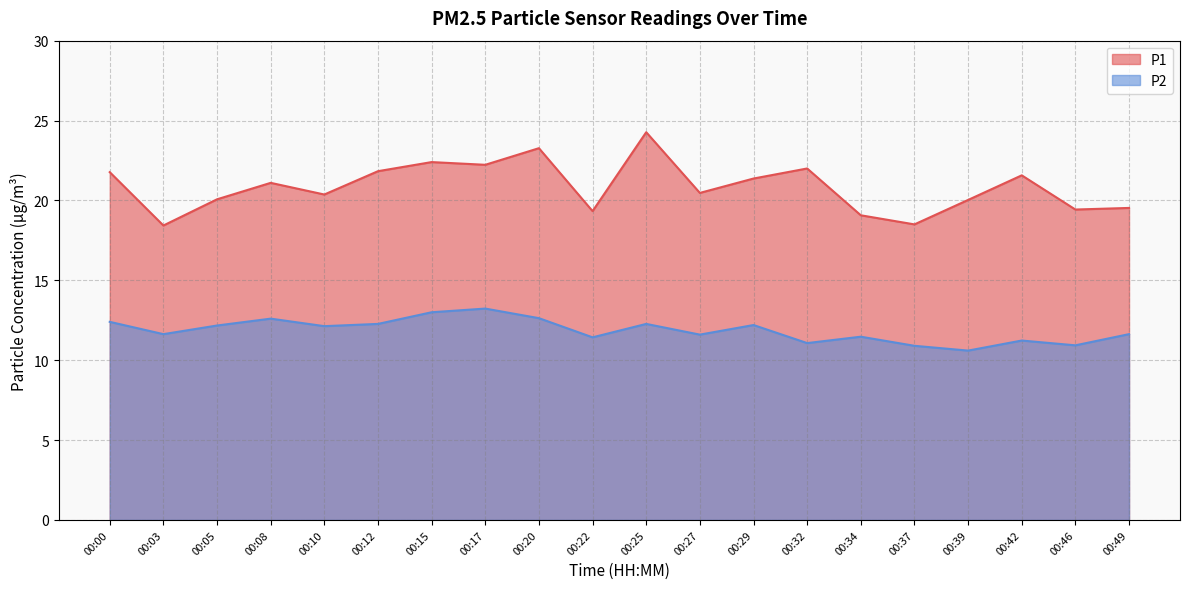

In P1, how many points are lower than both neighbors (excluding endpoints)?

7